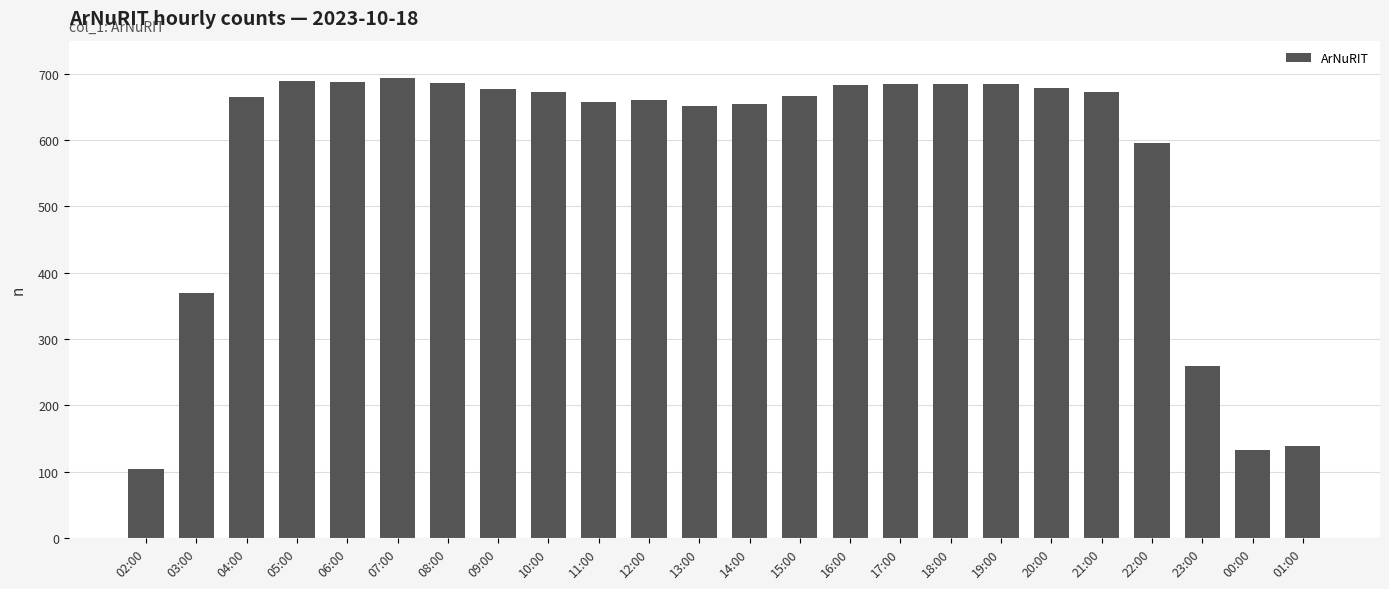

True or false: the data shows 683 at 16:00.

True